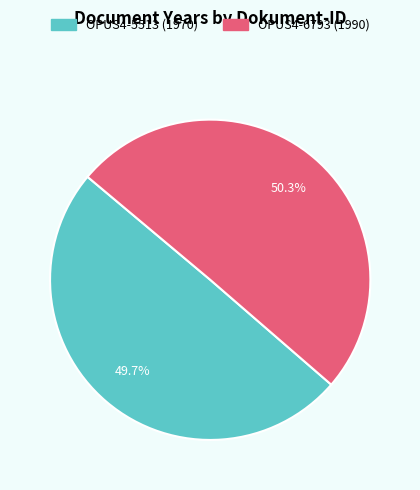

Count the number of slices in the pie.

2